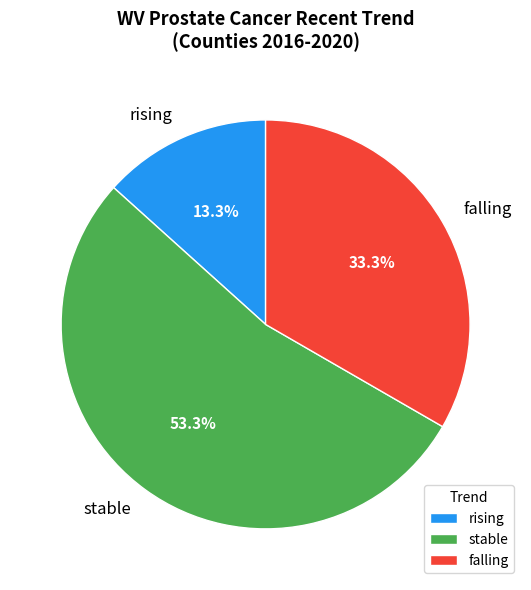

Which category has the biggest portion of the pie?

stable